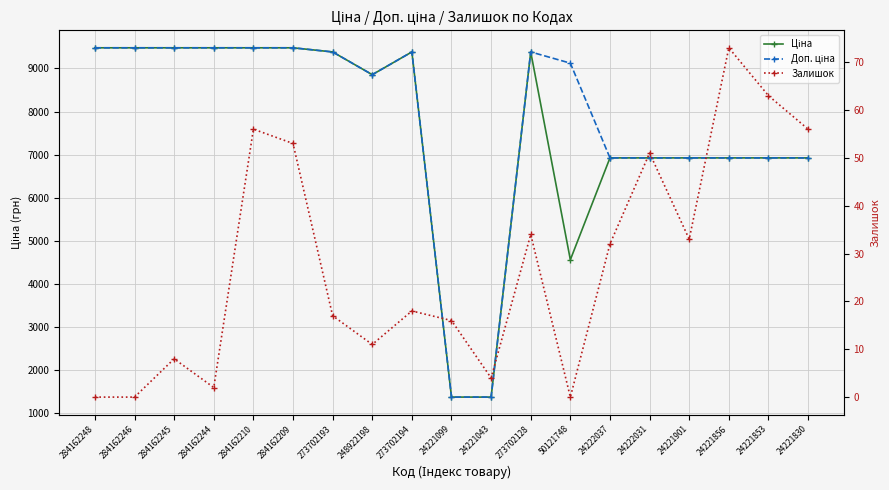

At which label is Залишок closest to 36?

273702128